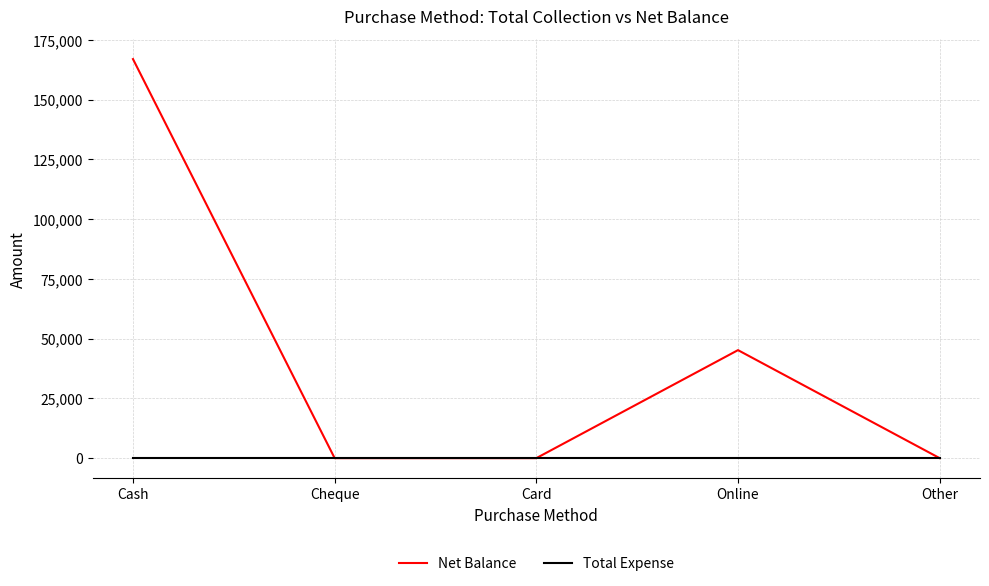

At which category is the sum across all series the highest?

Cash